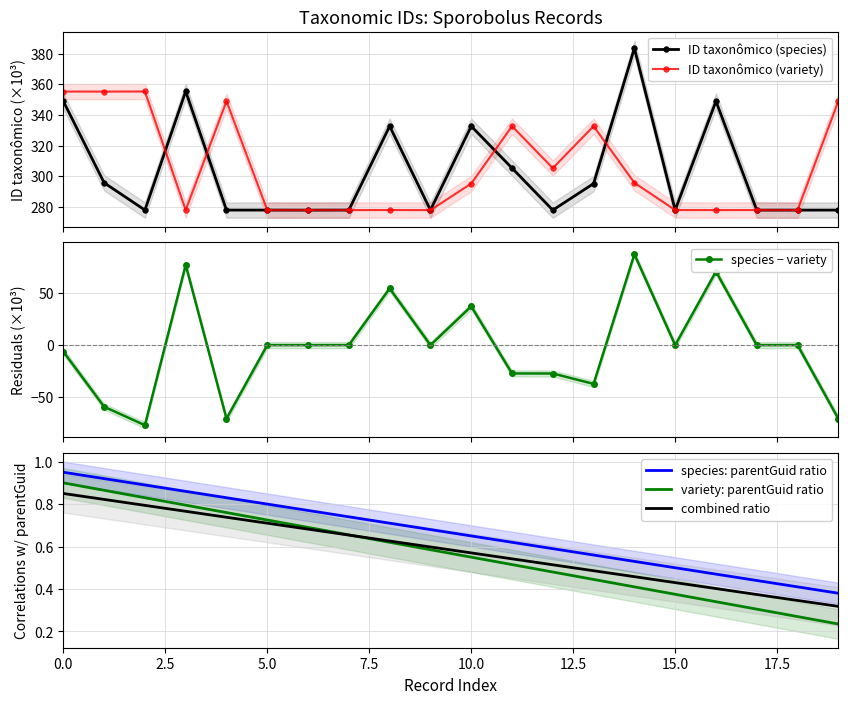

What is the total value across all series at 19?

557.0